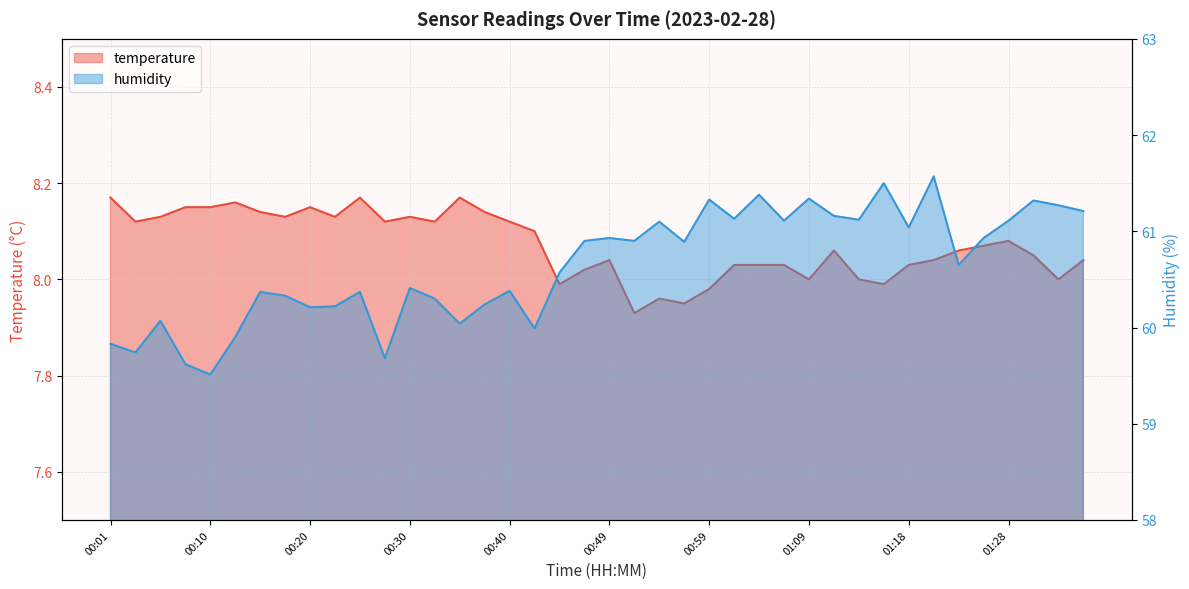

How many values in the temperature series are below 8?

6